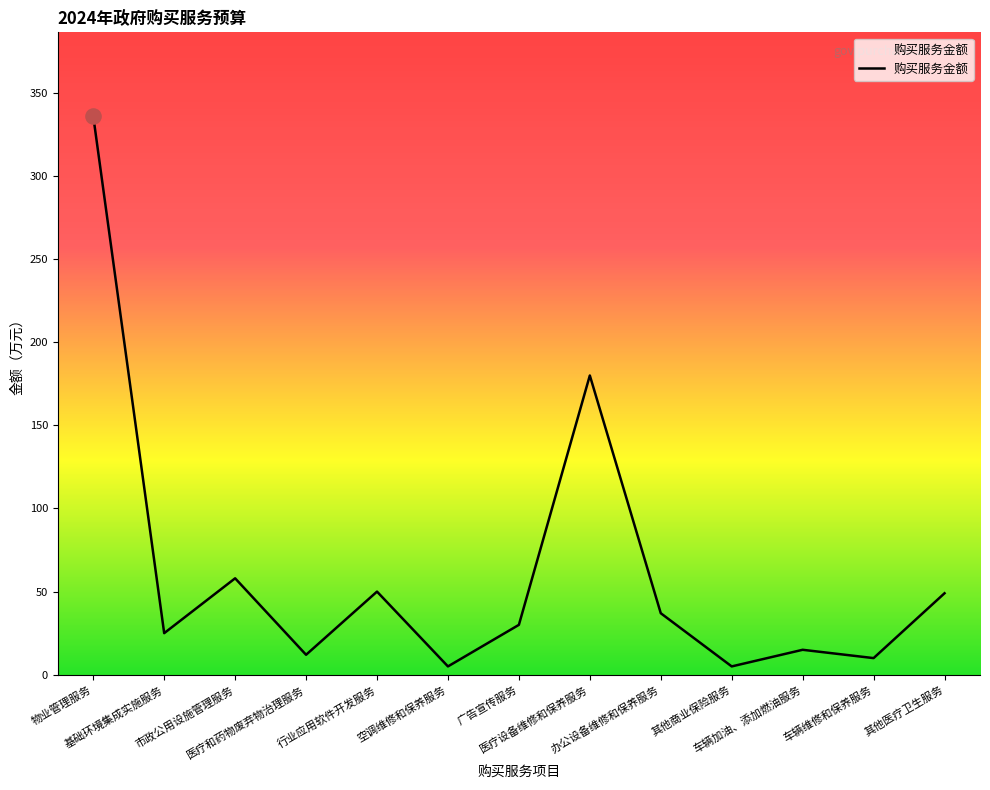

Between 其他医疗卫生服务 and 空调维修和保养服务, which is larger?

其他医疗卫生服务